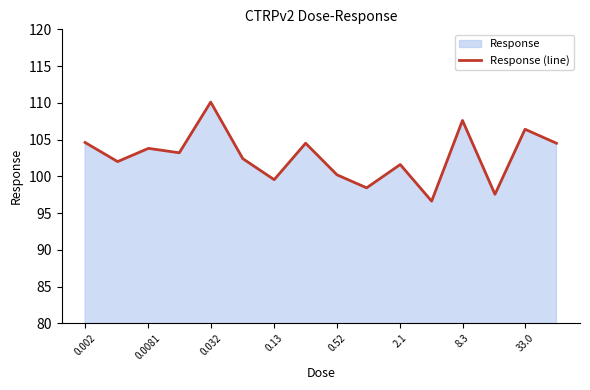

What is the maximum value shown in the chart?

110.1